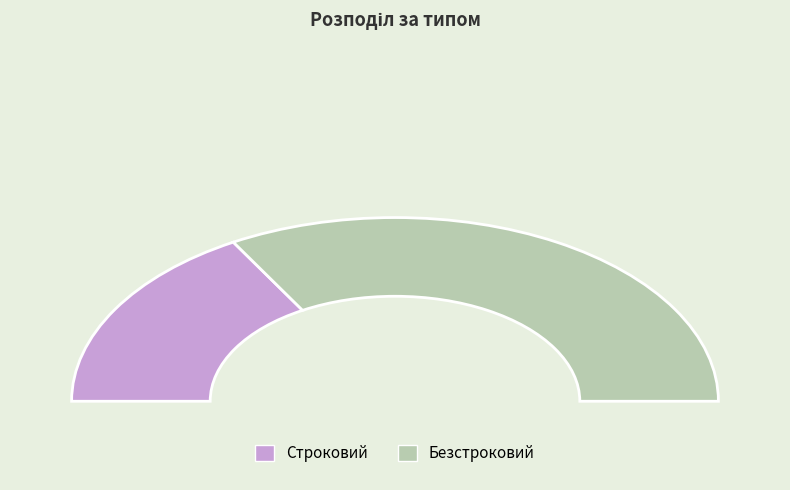

Is there a majority slice in this chart?

Yes